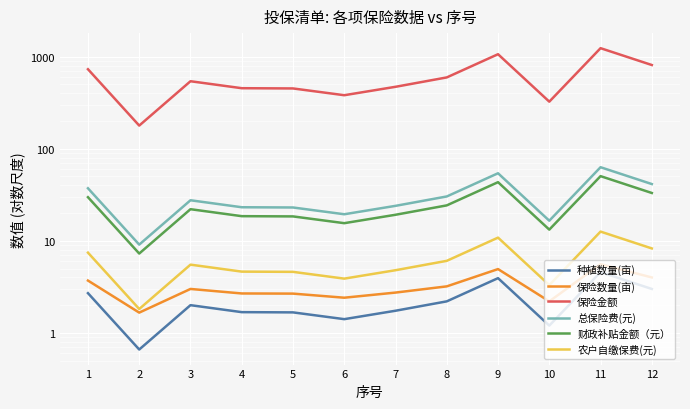

What is the approximate value of 财政补贴金额（元） at 11?

50.3